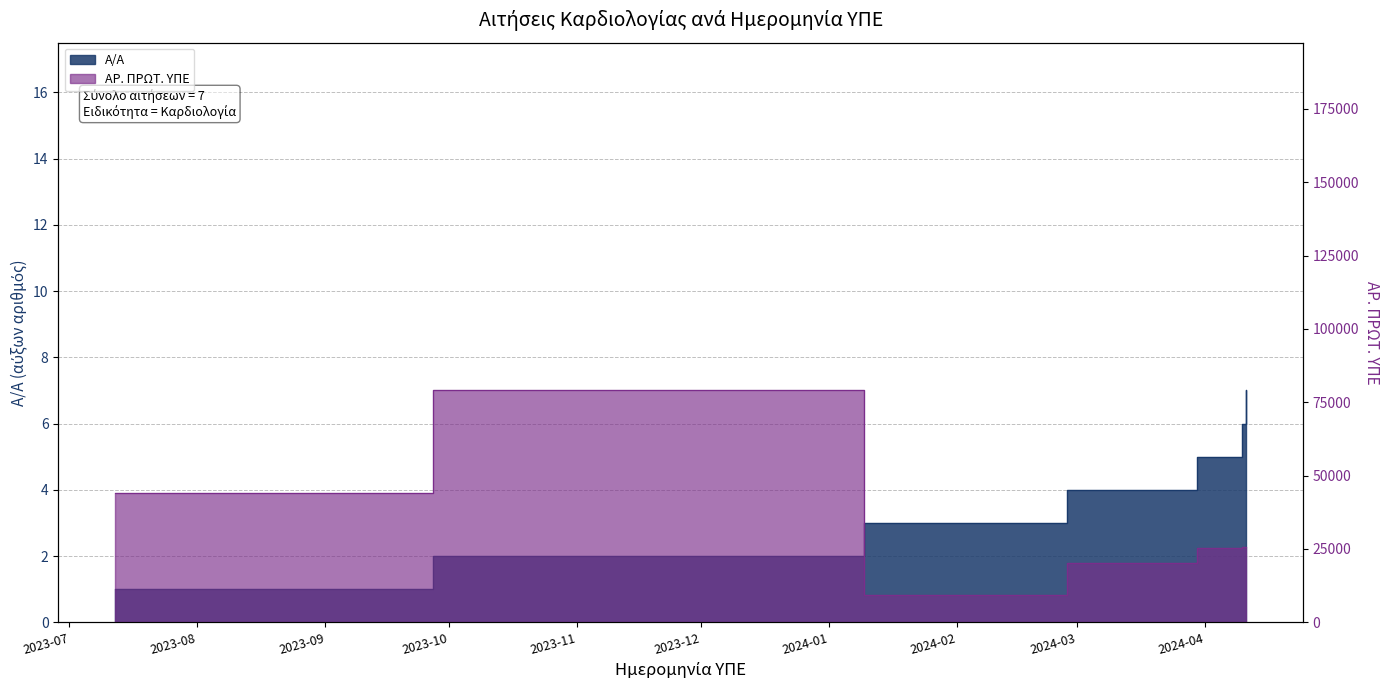

Where is Α/Α nearest to the value 4?

20.03.2024